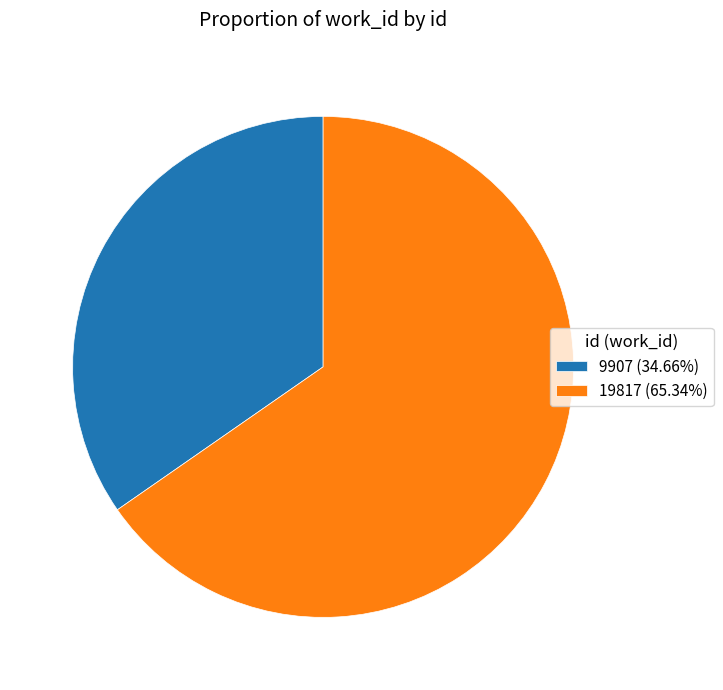

Does 19817 (65.34%) represent more than half of the total?

Yes